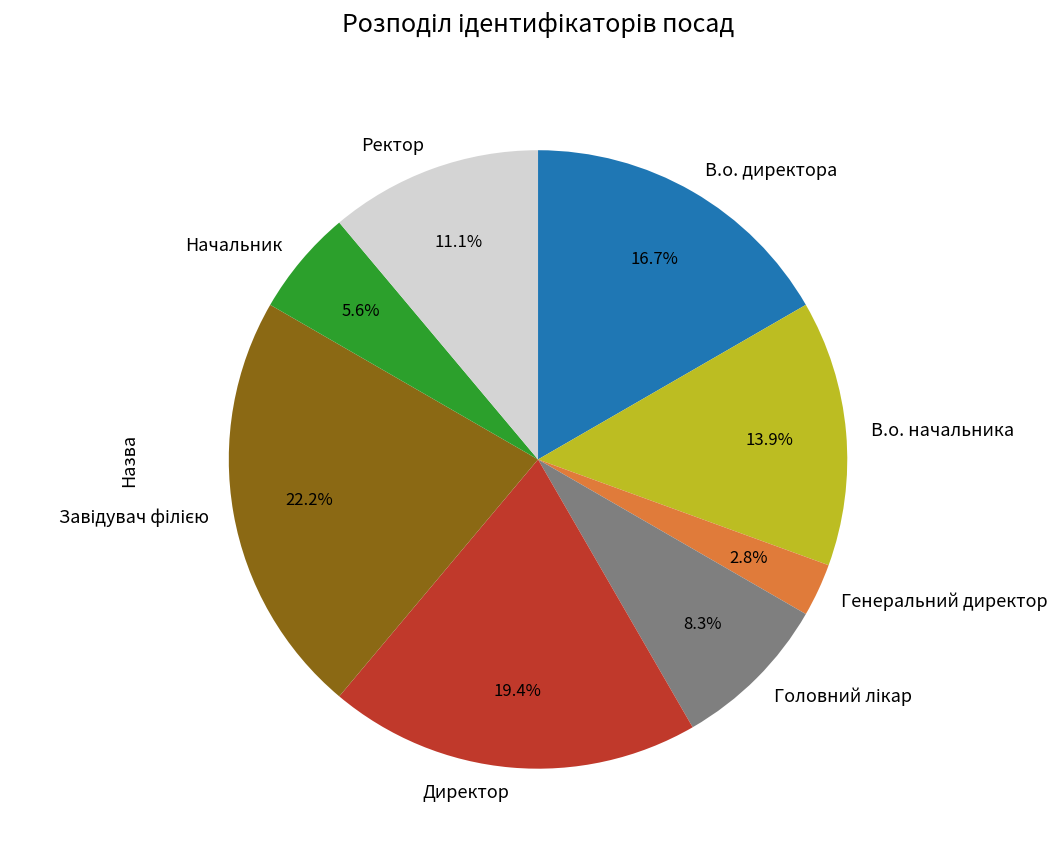

To the nearest percent, what percentage of the pie is Ректор?

11%